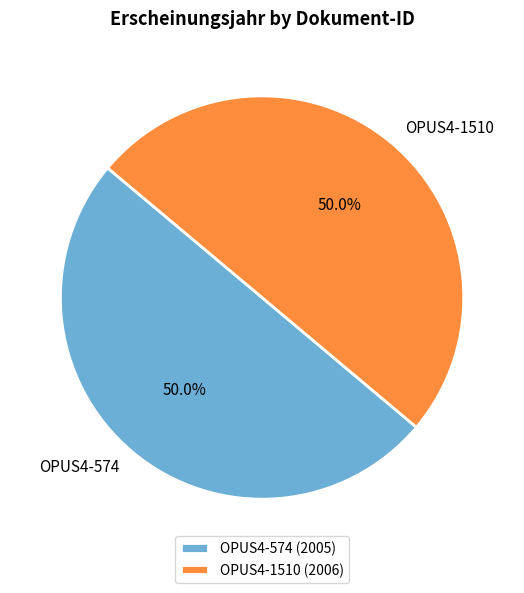

How many slices are in this pie chart?

2